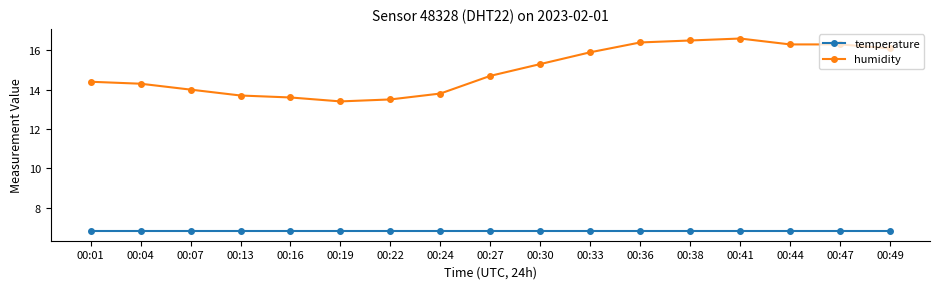

Which series has the largest total across all categories?

humidity